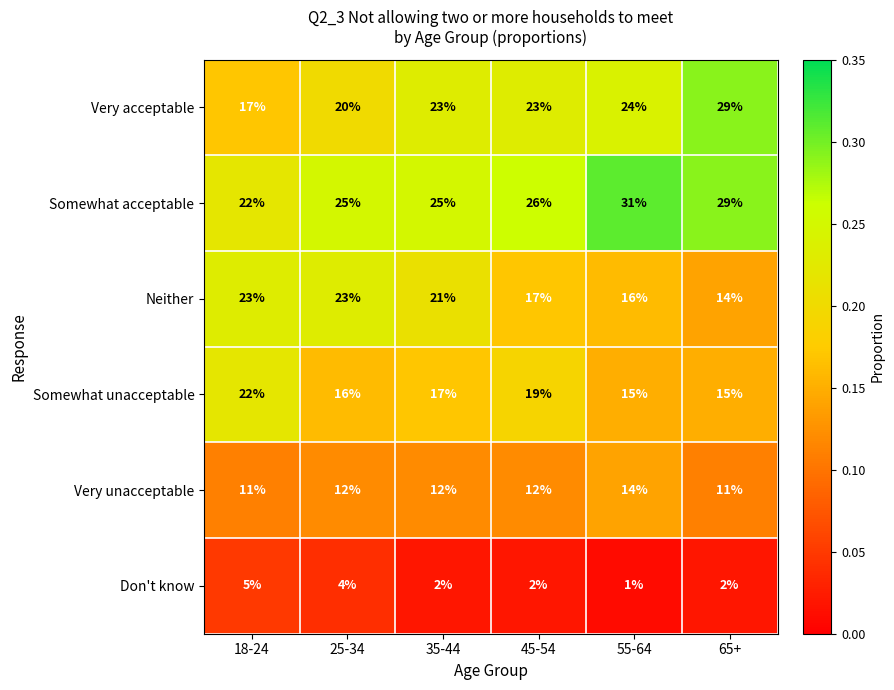

Which category has the highest value across all series?

55-64